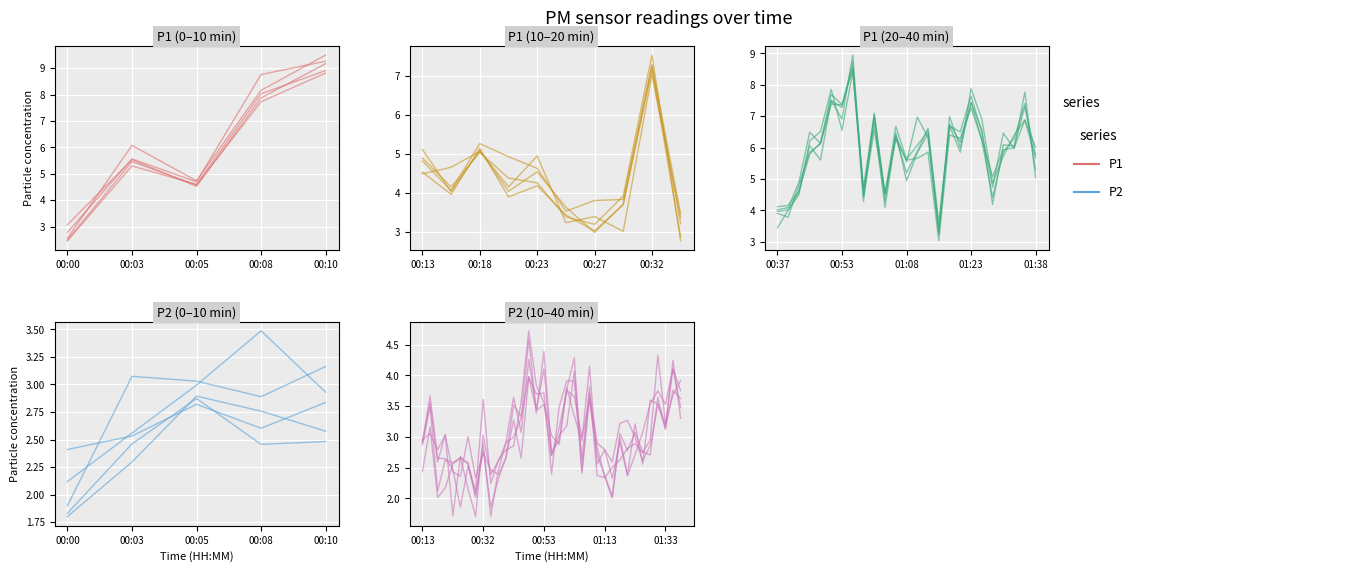

Which label corresponds to the smallest value in the chart?

00:00